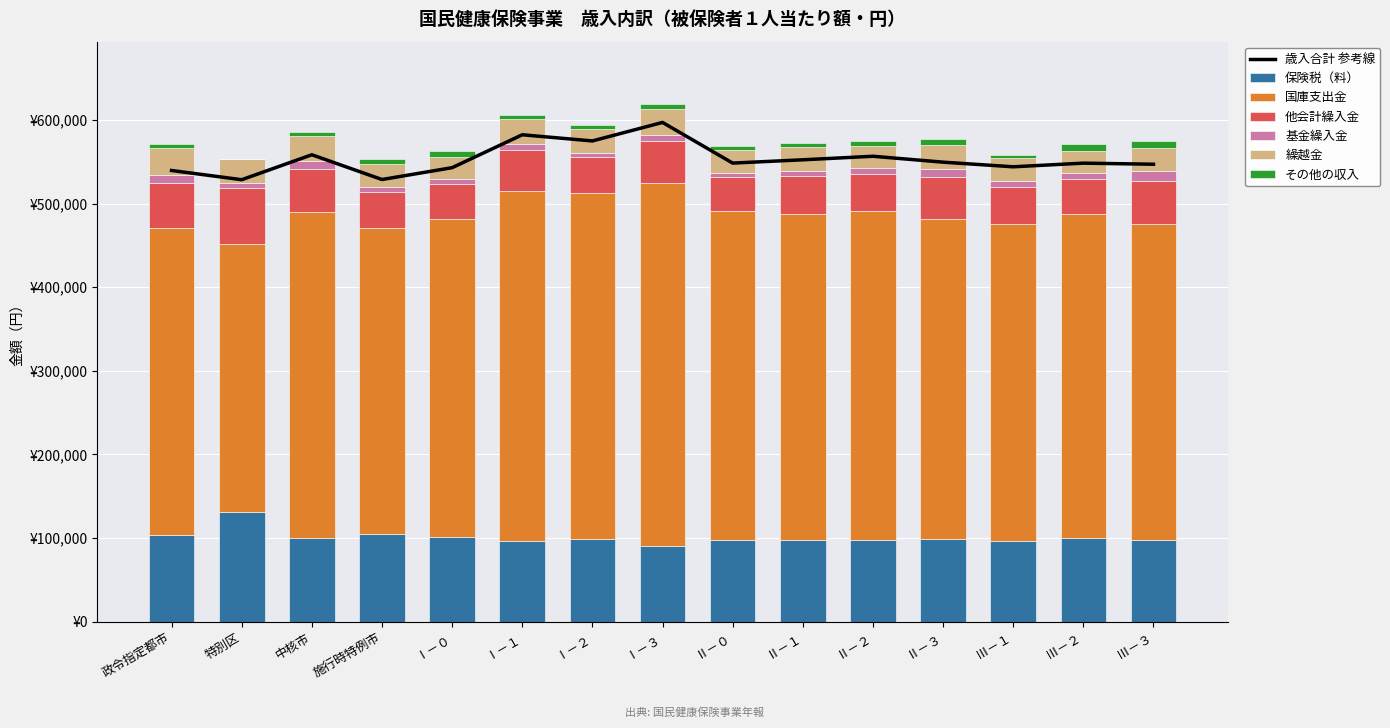

Which series has the largest total across all categories?

国庫支出金